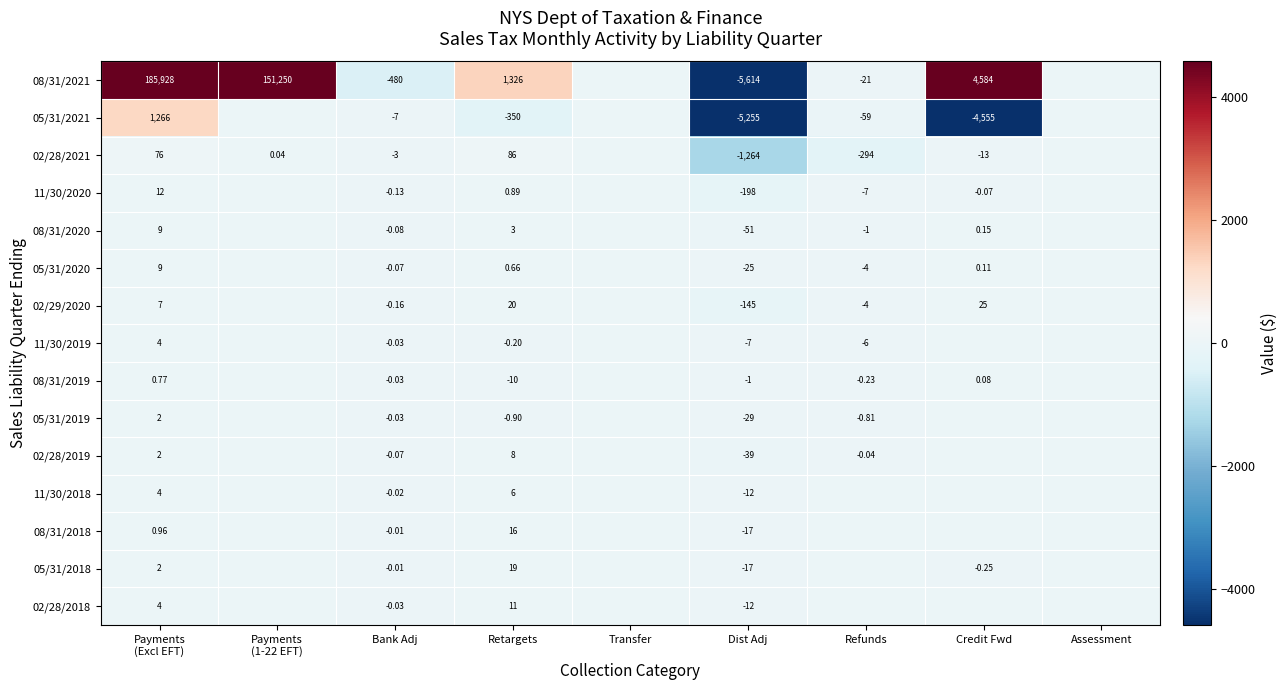

The 08/31/2019 series shows -0.1 at Refunds. True or false?

False